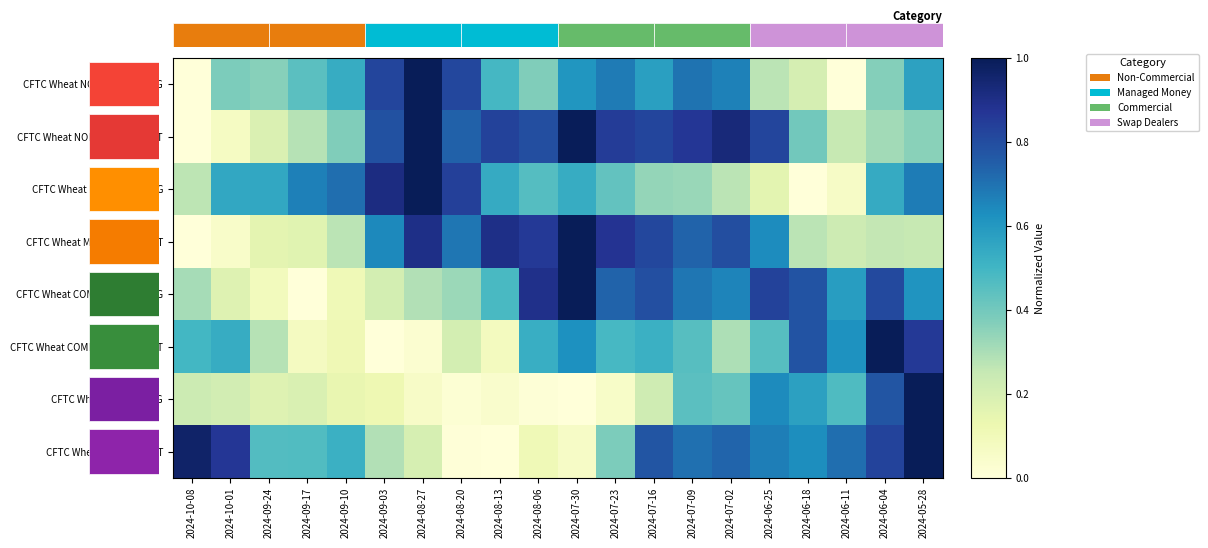

Is it true that CFTC Wheat COMMERCIAL LONG equals 0.1 at 2024-08-20?

False